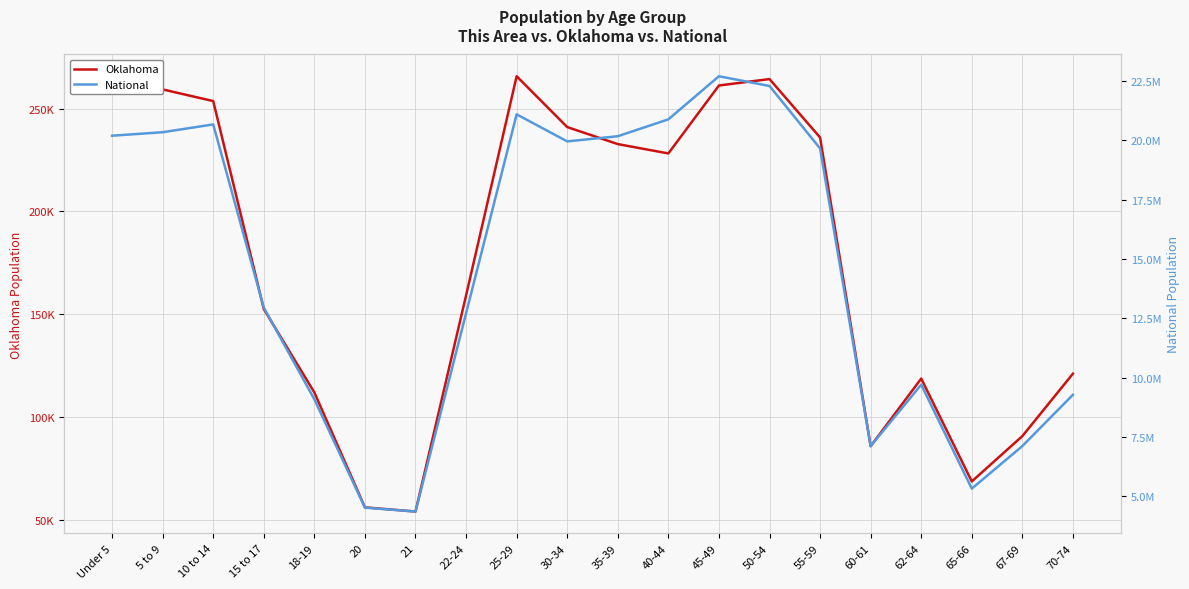

How many data points does each series have?

20